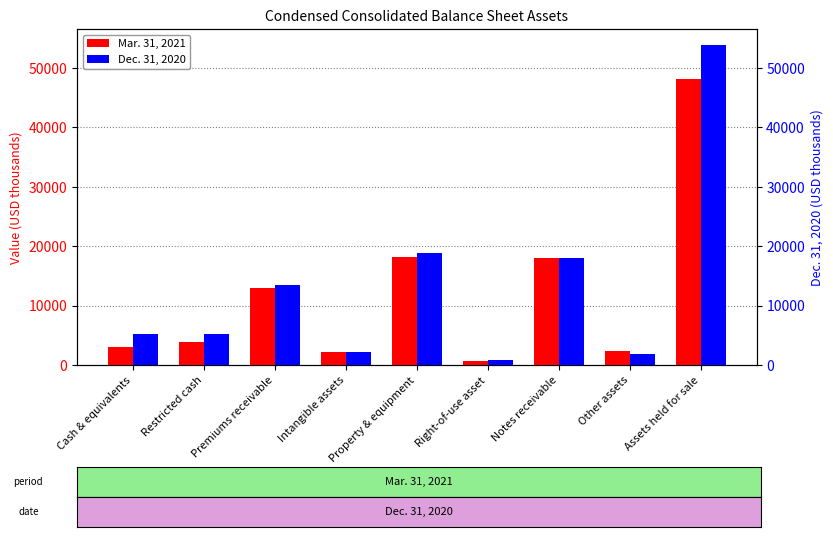

Count the number of categories in the chart.

9